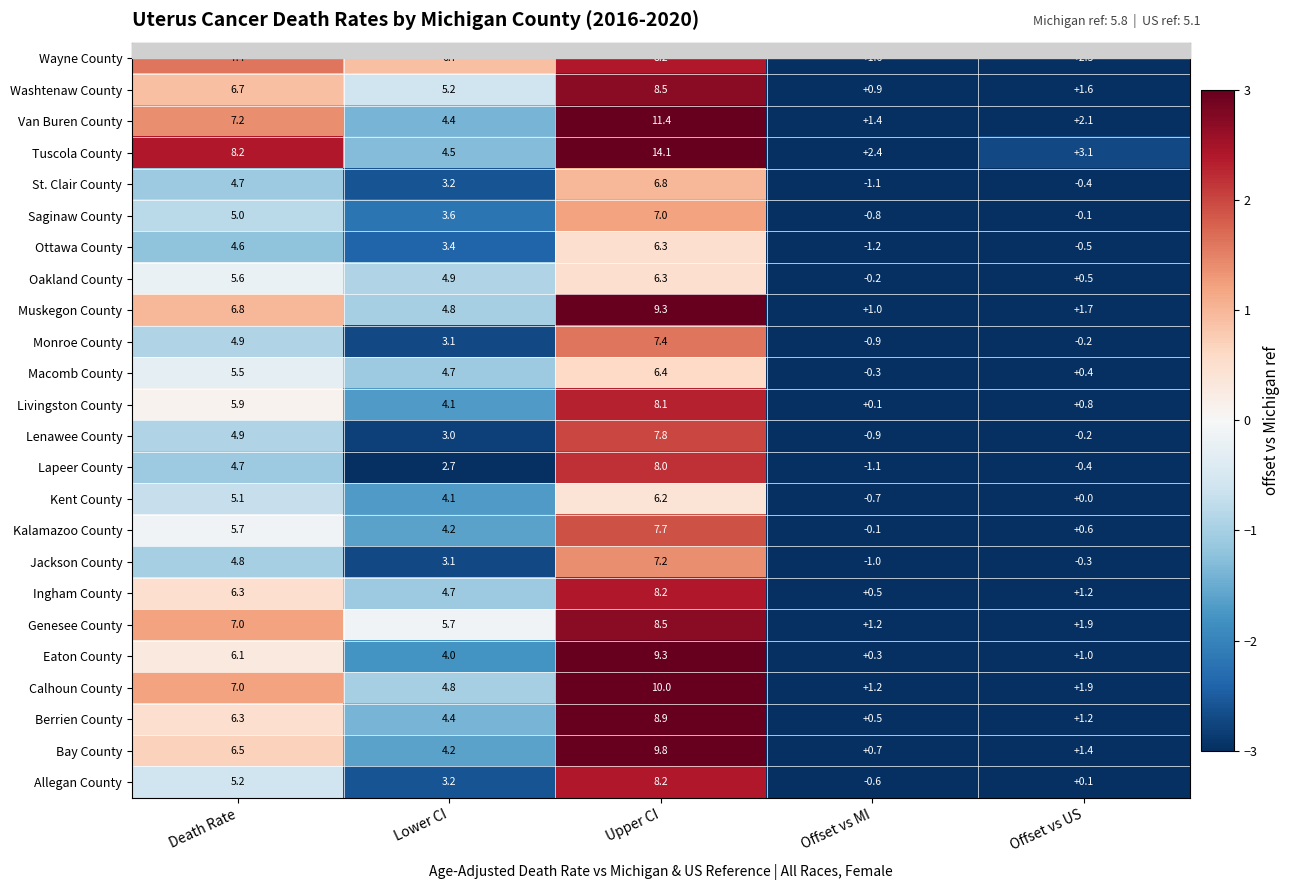

Which category has the lowest value in the Jackson County series?

Offset vs MI